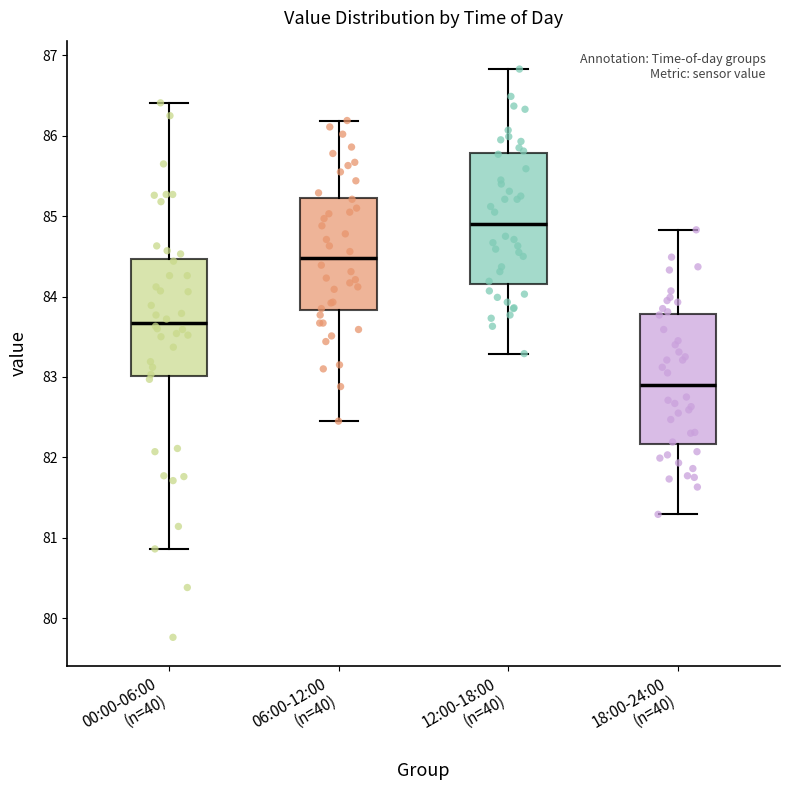

Which box has the highest median line?

12:00-18:00 (n=40)